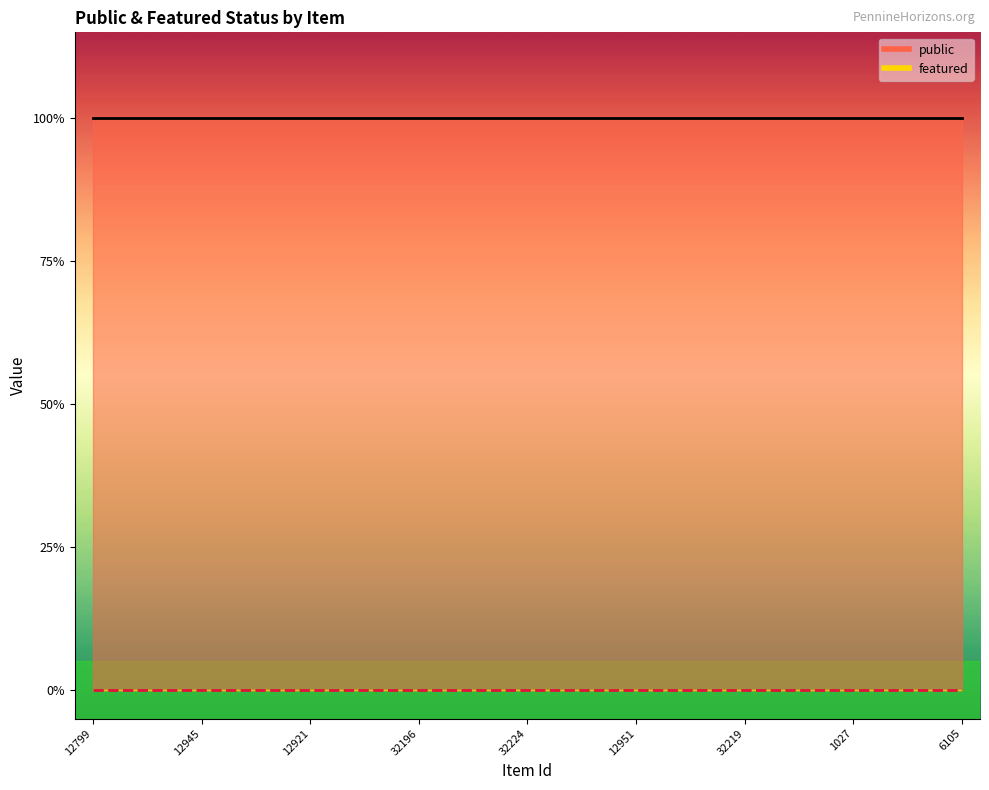

True or false: public has more than 2 interior local peaks.

False